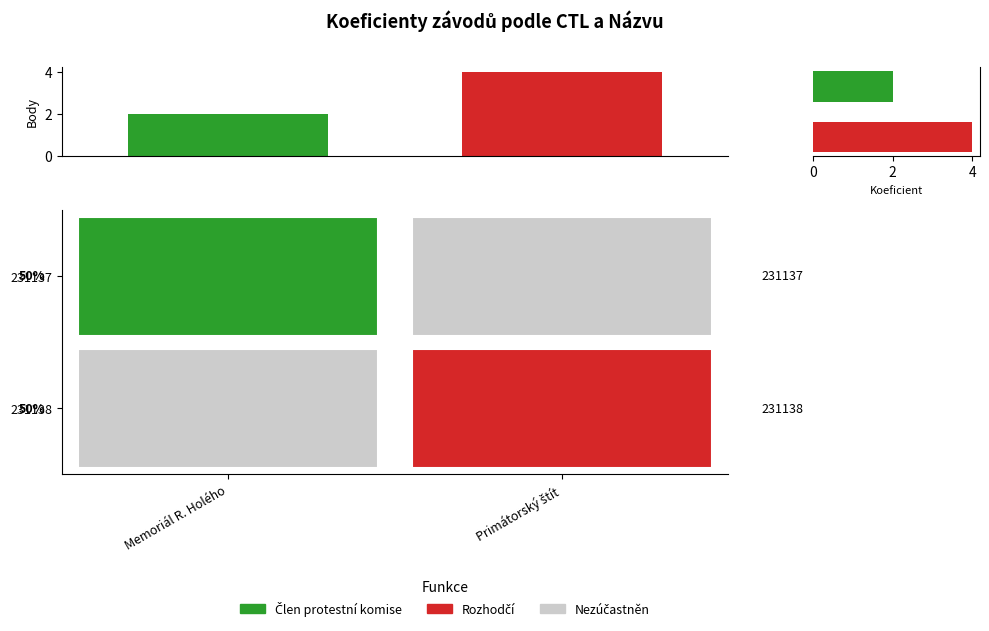

Reading right to left, transcribe all the data shown in this chart.

4	2